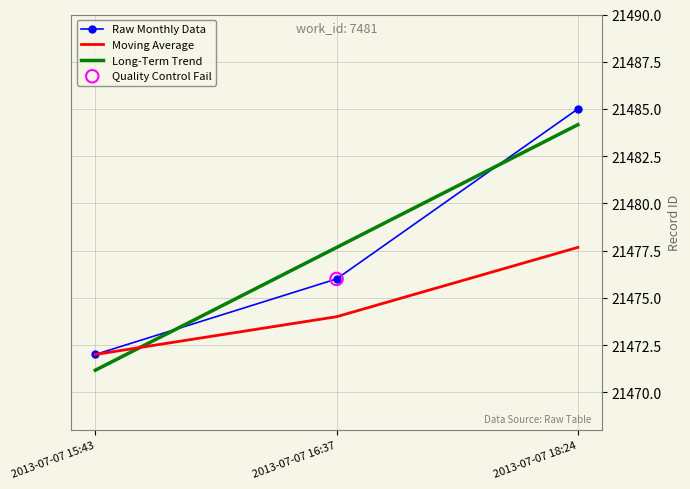

What is the change in value from 2013-07-07 15:43 to 2013-07-07 16:37?

+4